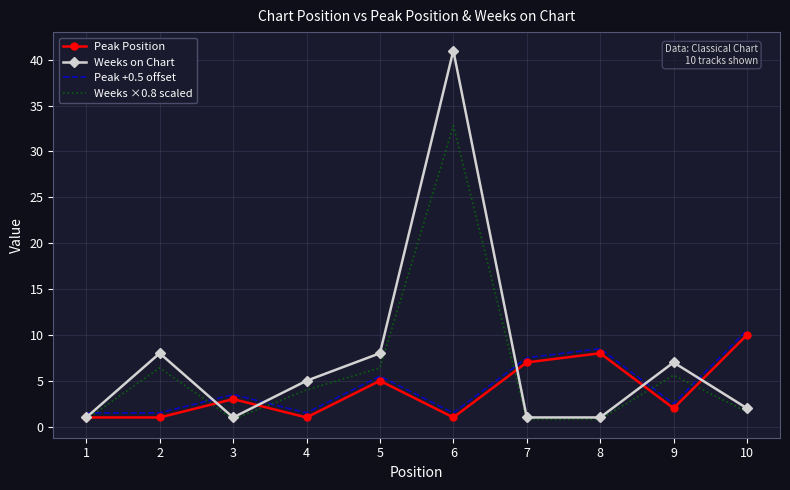

At which label does Weeks on Chart reach its peak?

6